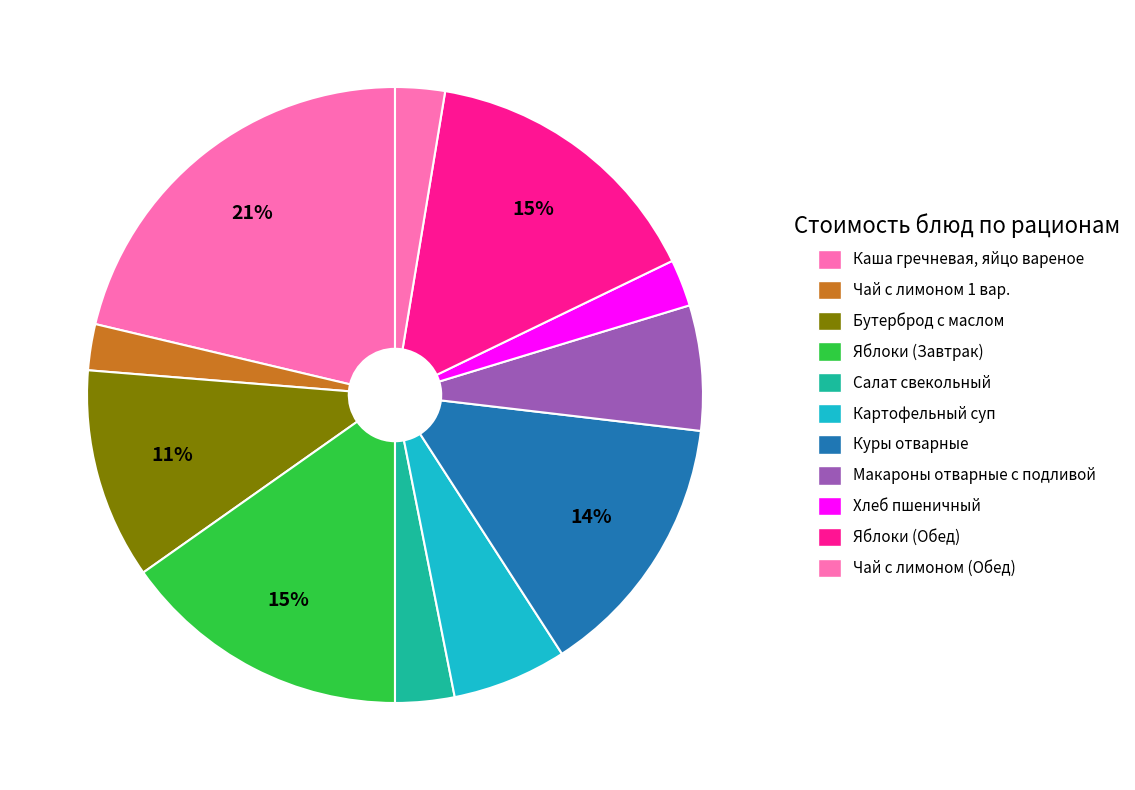

What percentage is the Салат свекольный slice, to the nearest percent?

3%